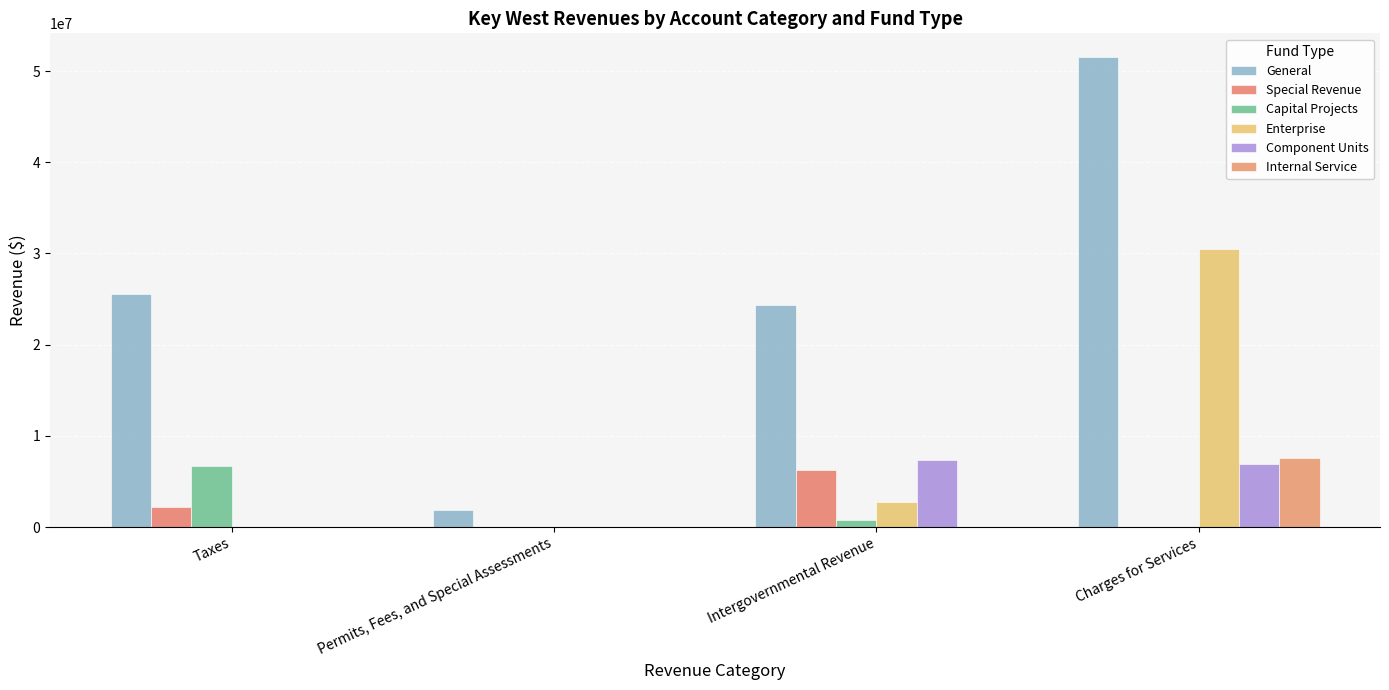

Reading left to right, what are all the values shown in this chart?

General: Taxes=25577573	Permits, Fees, and Special Assessments=1882571	Intergovernmental Revenue=24316493	Charges for Services=51564035
Special Revenue: Taxes=2193184	Permits, Fees, and Special Assessments=0	Intergovernmental Revenue=6275741	Charges for Services=0
Capital Projects: Taxes=6742101	Permits, Fees, and Special Assessments=0	Intergovernmental Revenue=777701	Charges for Services=0
Enterprise: Taxes=0	Permits, Fees, and Special Assessments=0	Intergovernmental Revenue=2710195	Charges for Services=30491792
Component Units: Taxes=0	Permits, Fees, and Special Assessments=0	Intergovernmental Revenue=7388348	Charges for Services=6891150
Internal Service: Taxes=0	Permits, Fees, and Special Assessments=0	Intergovernmental Revenue=0	Charges for Services=7561882